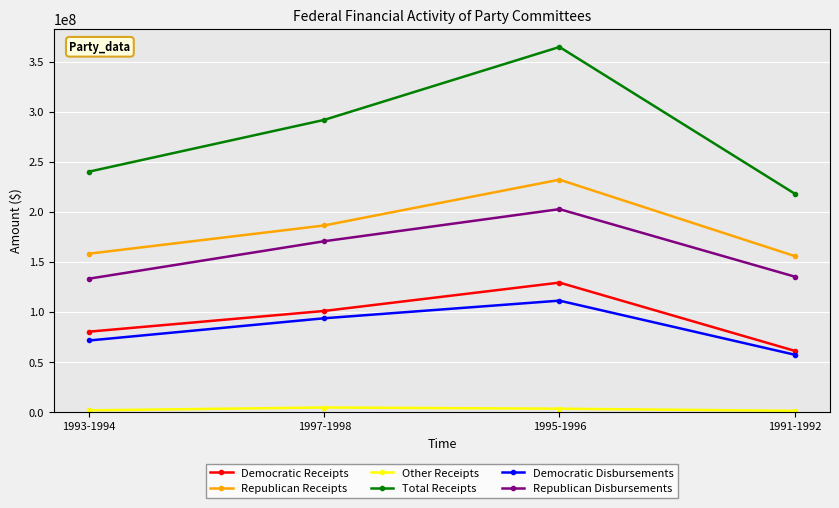

What position from the right is 1993-1994?

4